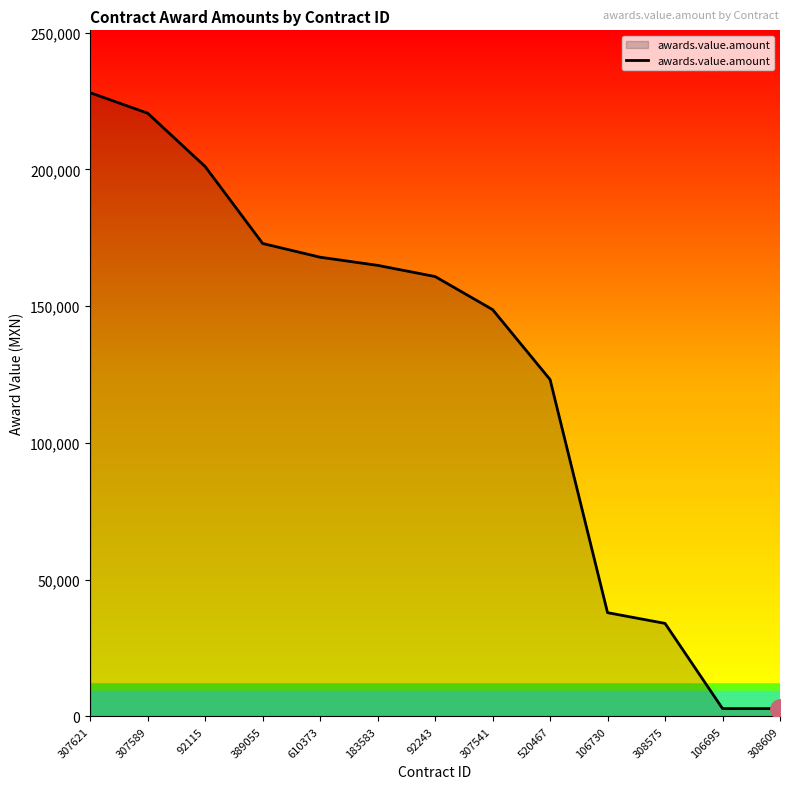

What is the ratio of the value at 389055 to the value at 92115?

0.9